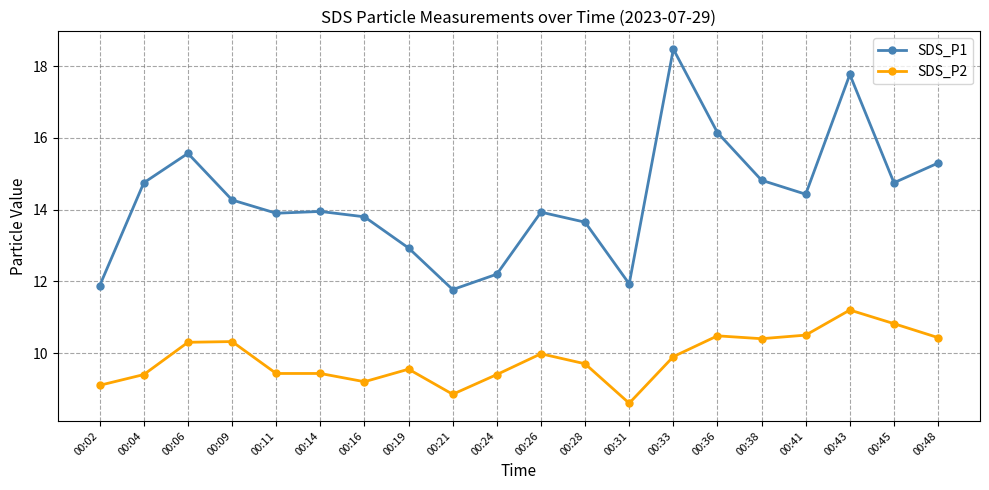

Is it true that SDS_P1 equals 10.1 at 00:36?

False